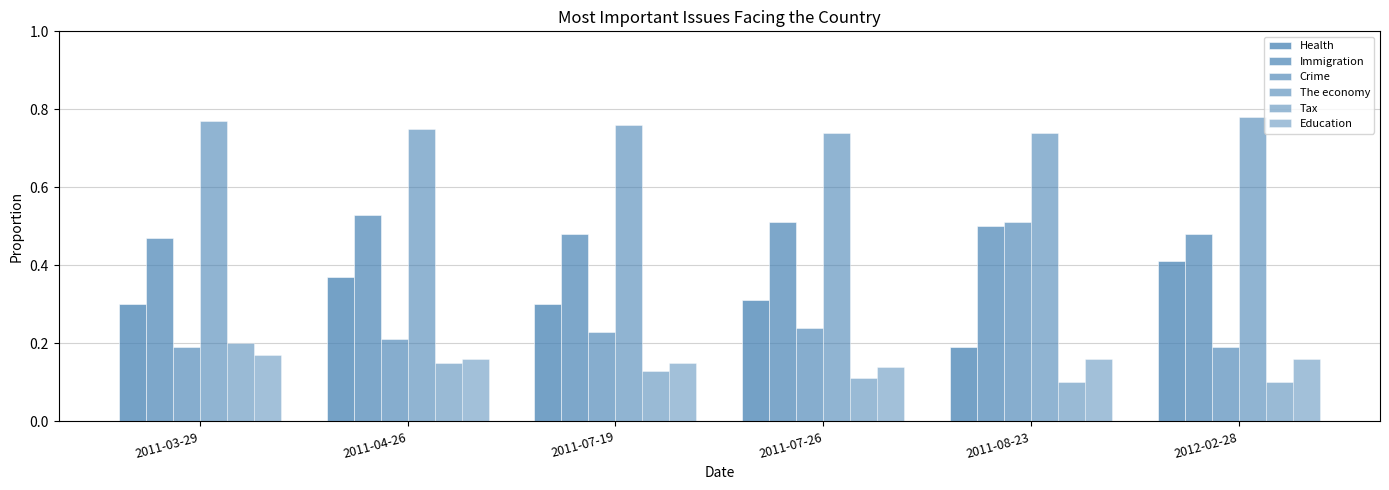

Rank the series at 2011-04-26 from highest to lowest value.

The economy, Immigration, Health, Crime, Education, Tax